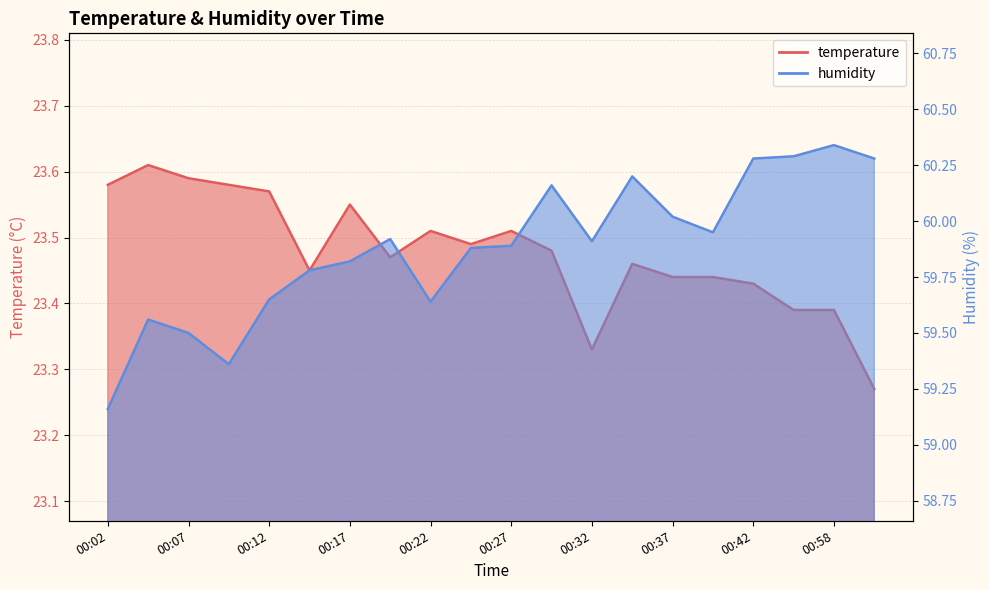

True or false: humidity has more than 2 interior local peaks.

True